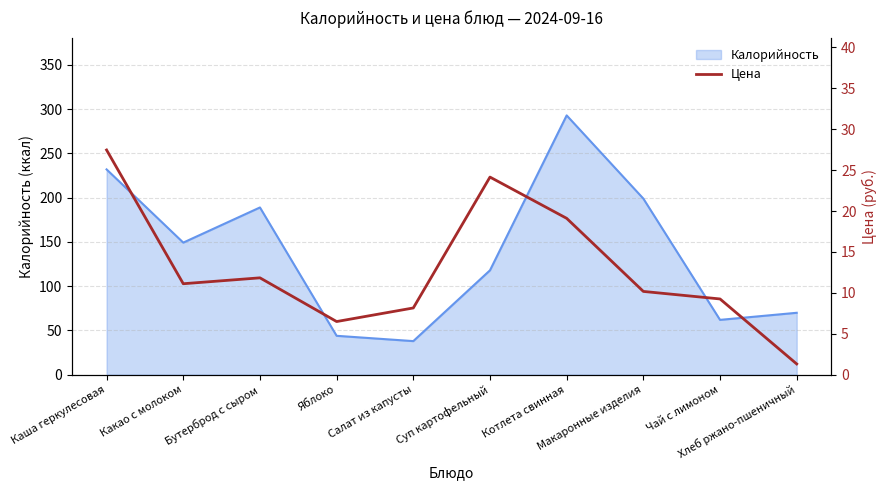

How many values are below 11?

5